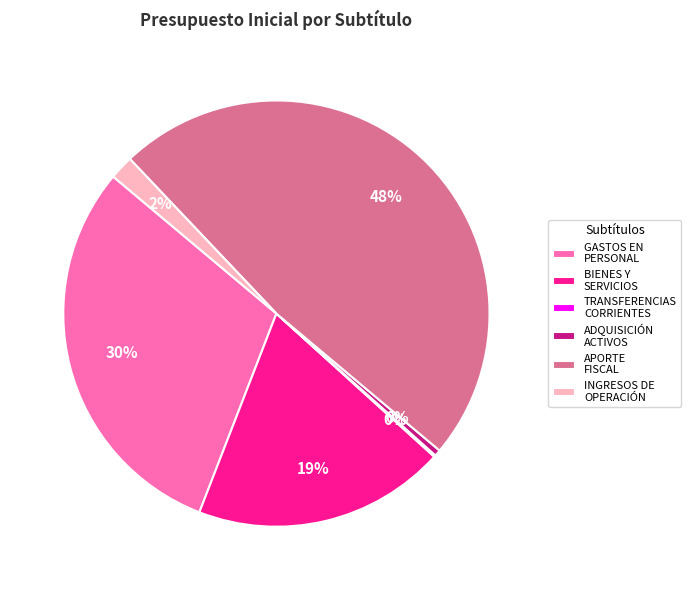

To the nearest percent, what percentage of the pie is APORTE FISCAL?

48%